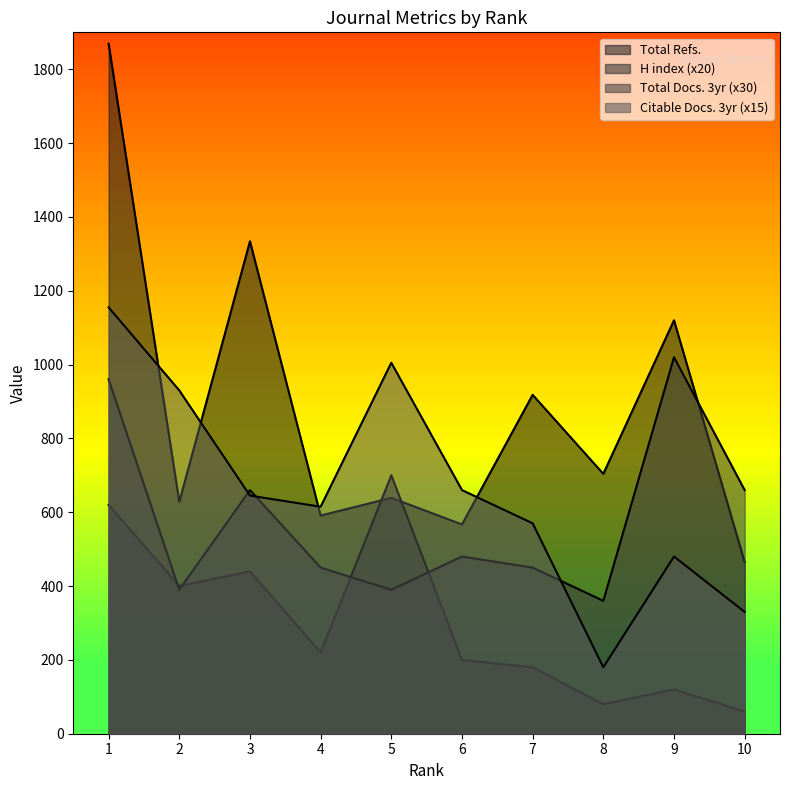

True or false: H index and Citable Docs. (3years) cross at least once.

False